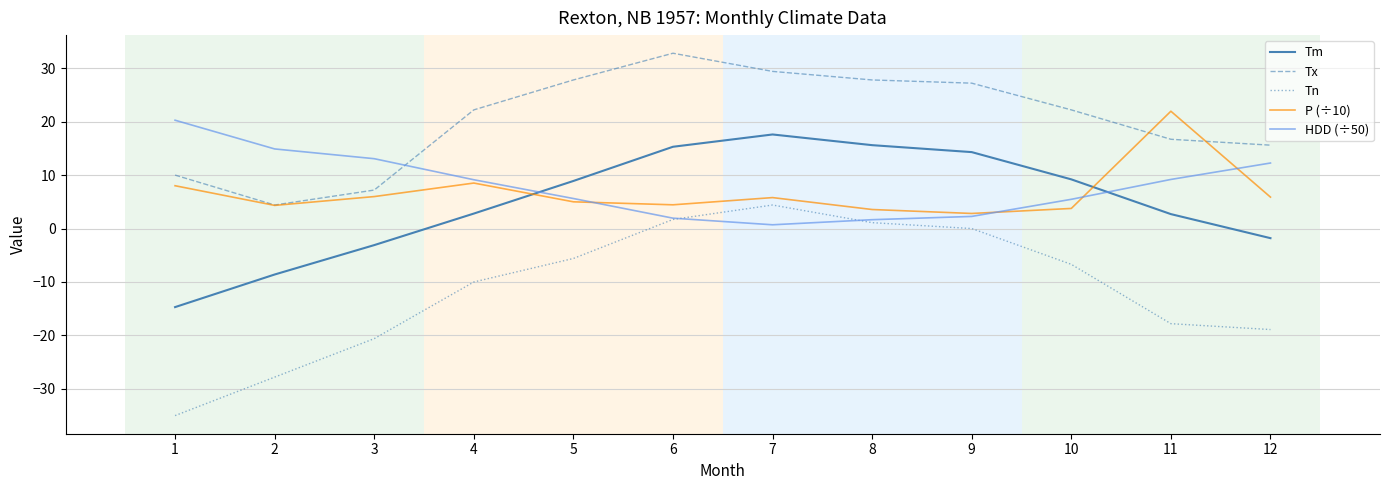

What is the difference between the maximum and second lowest values in the Tn series?

32.2